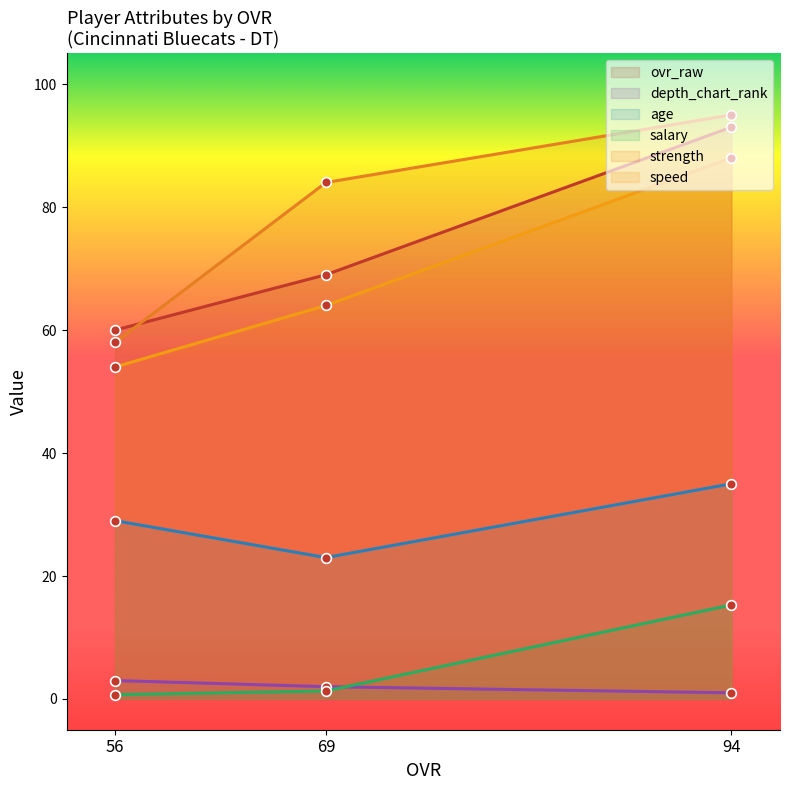

At how many categories does at least one series exceed 23?

3